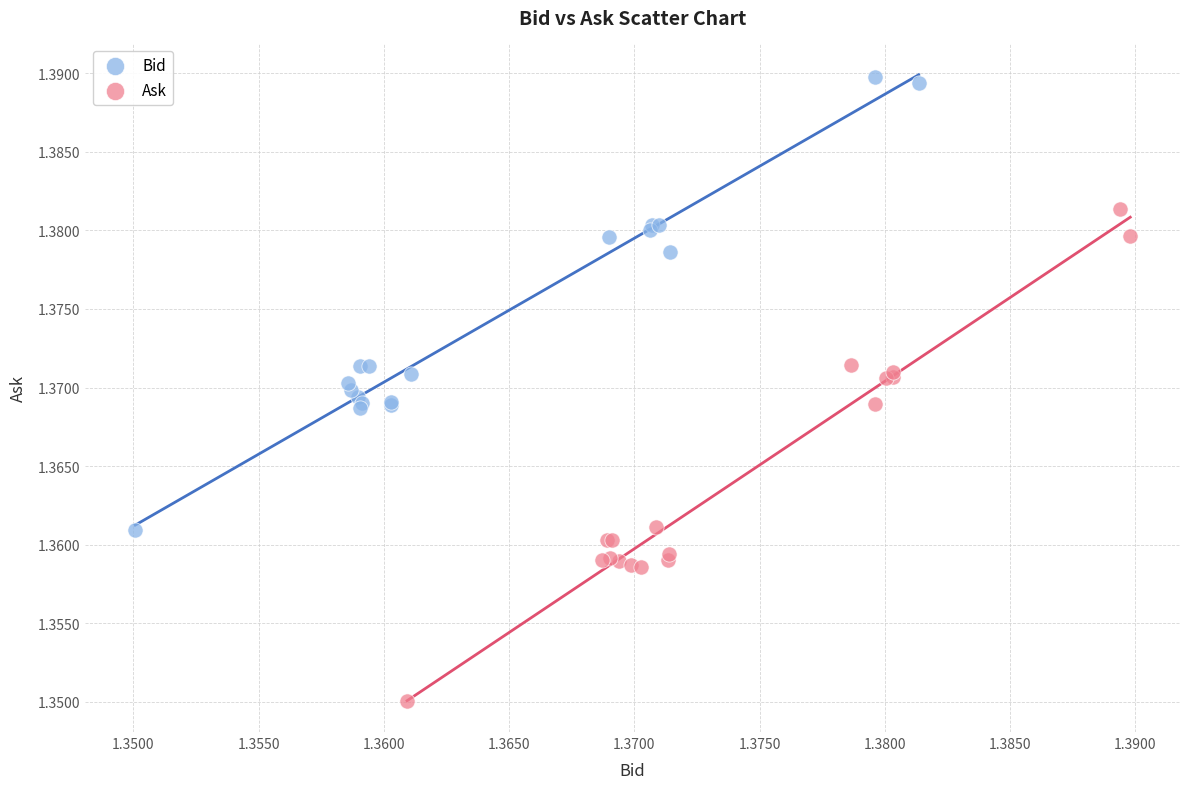

Which series reaches the minimum Y coordinate?

Ask